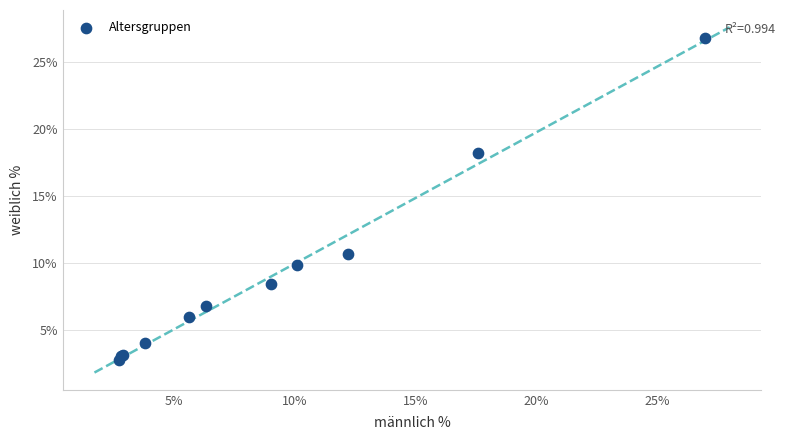

What Y value in the scatter plot is closest to 14?

10.7